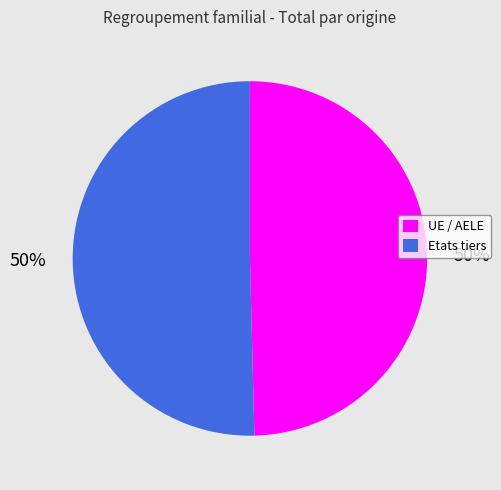

What percentage is the UE / AELE slice, to the nearest percent?

50%